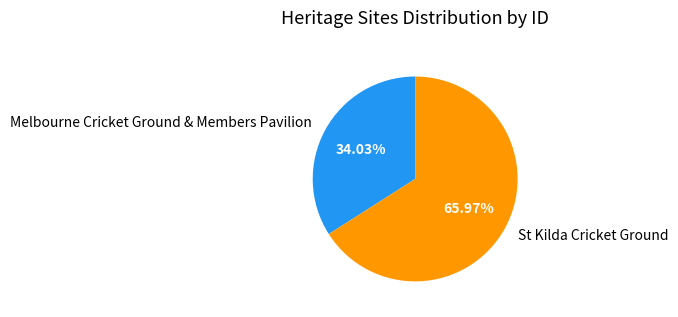

Between St Kilda Cricket Ground and Melbourne Cricket Ground & Members Pavilion, which is larger?

St Kilda Cricket Ground